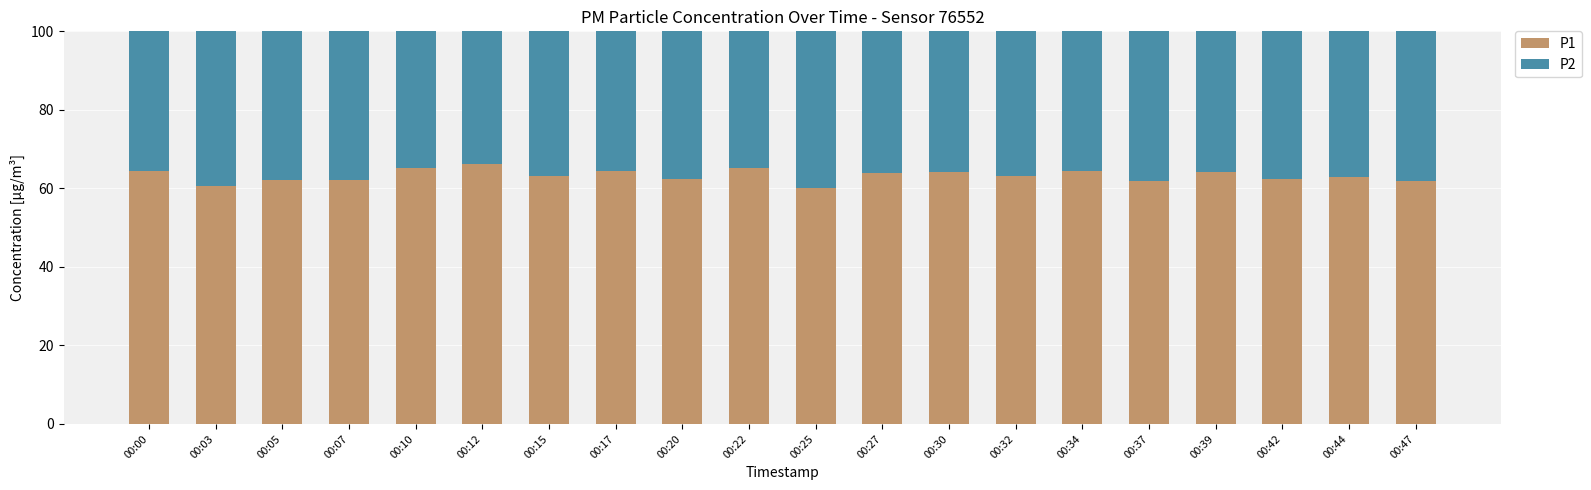

The P1 series shows 30.4 at 00:15. True or false?

False